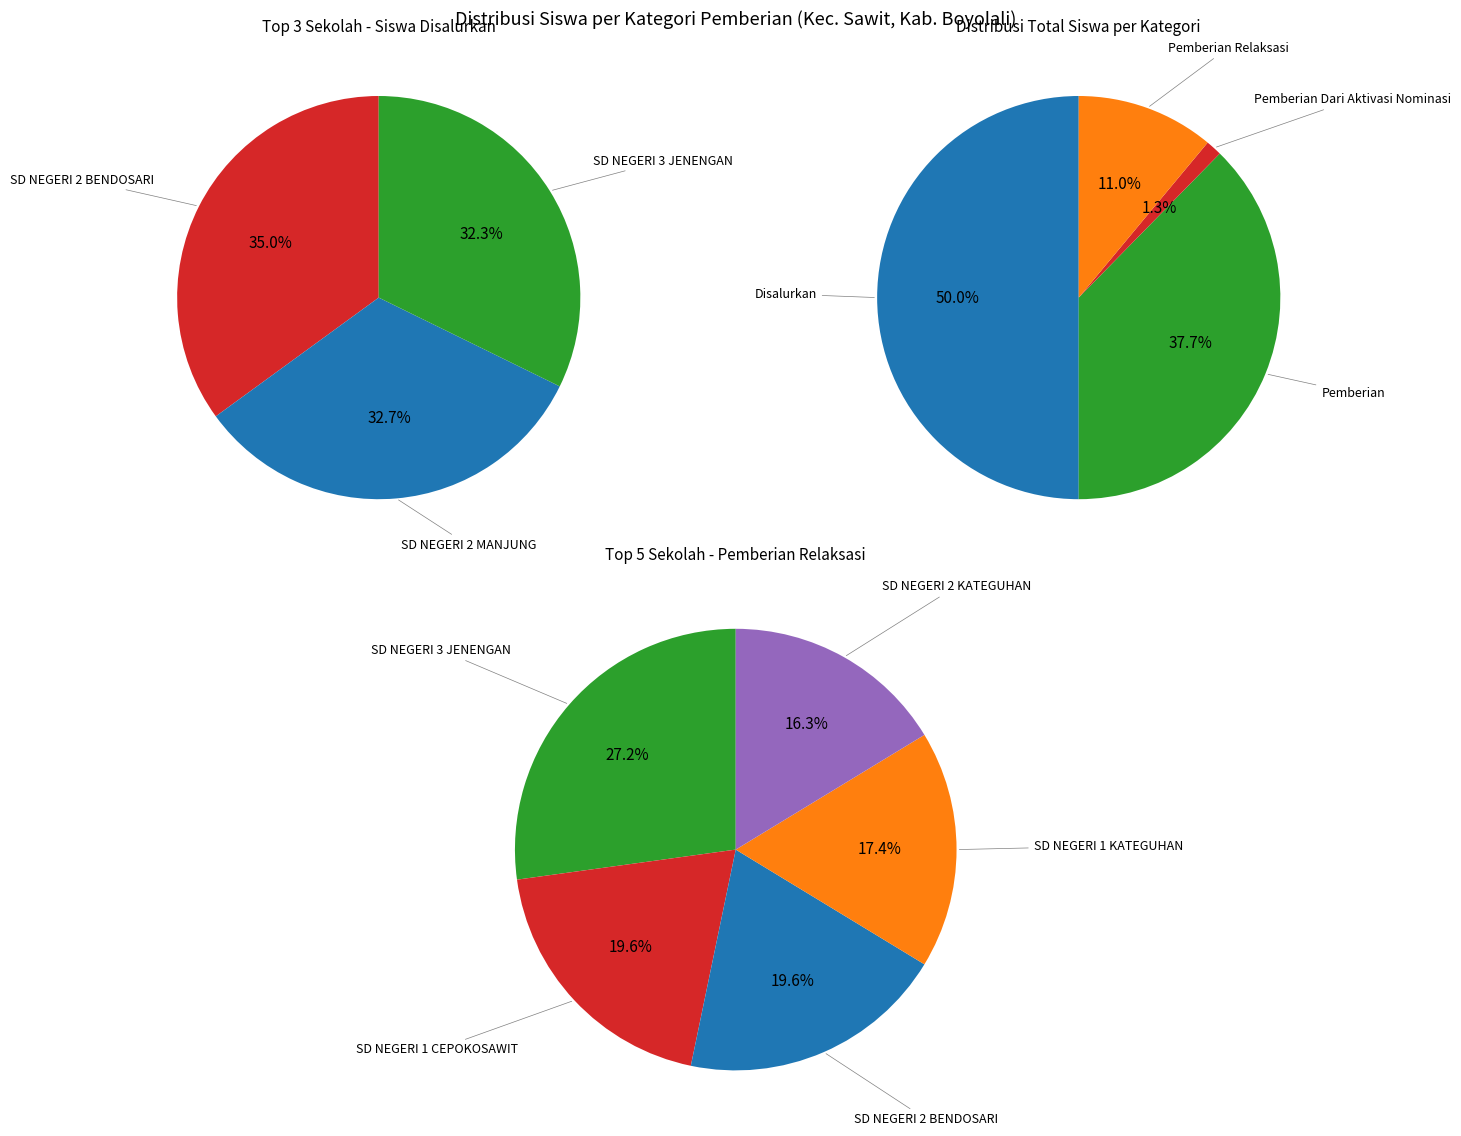

What is the largest slice in the pie chart?

SD NEGERI 2 BENDOSARI